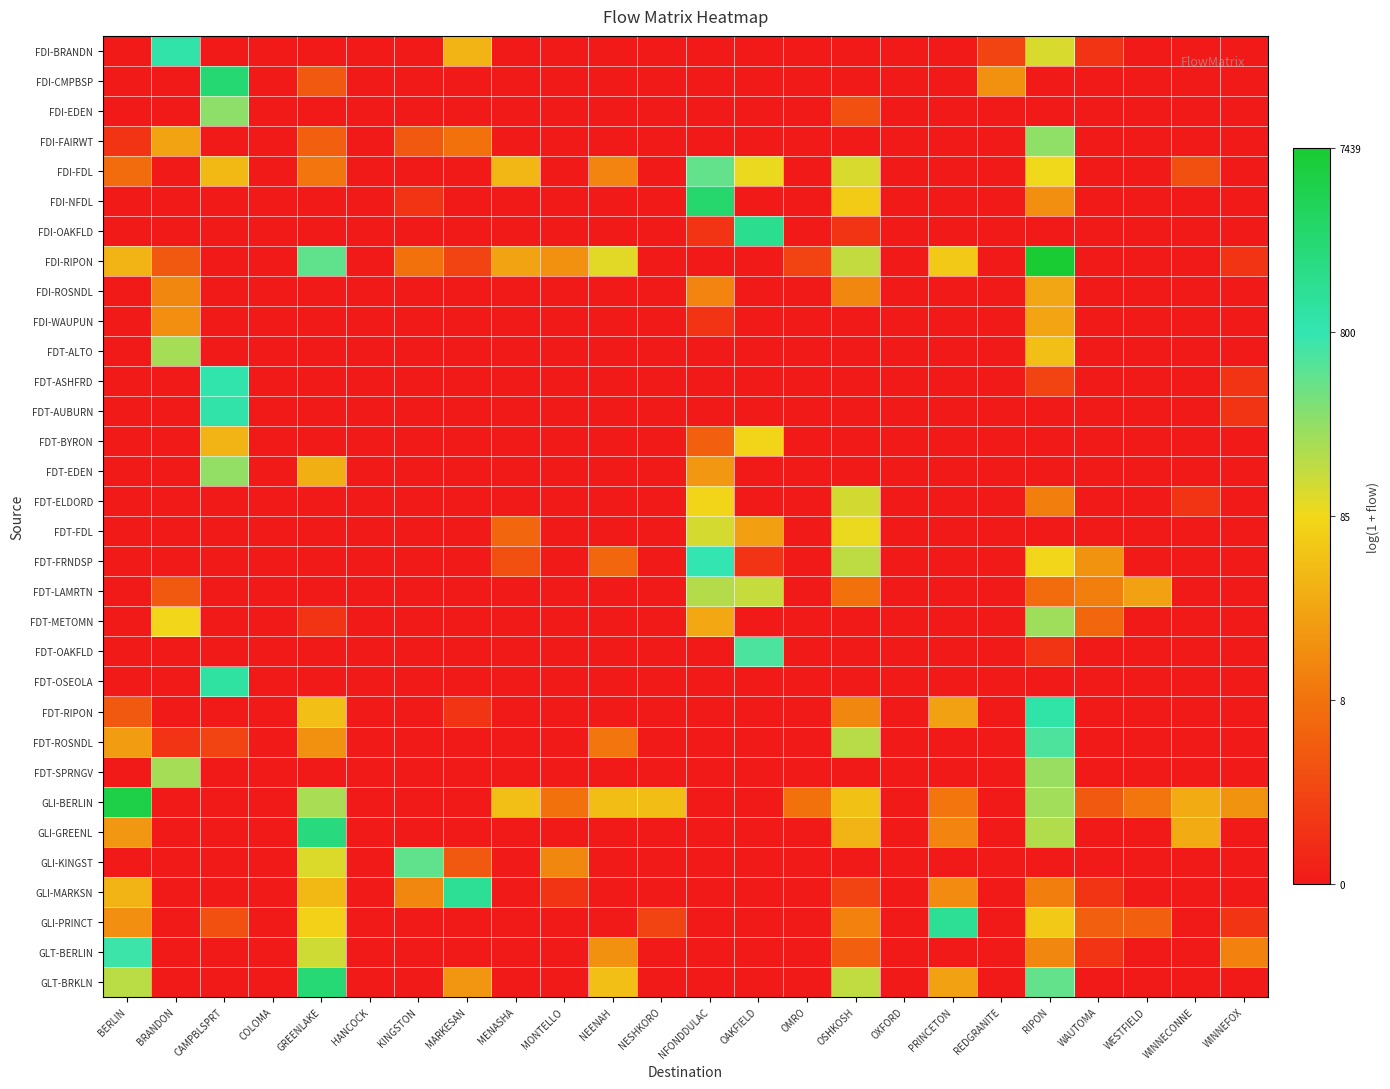

At REDGRANITE, list the series in order from largest to smallest.

FDI-CMPBSP, FDI-BRANDN, FDI-EDEN, FDI-FAIRWT, FDI-FDL, FDI-NFDL, FDI-OAKFLD, FDI-RIPON, FDI-ROSNDL, FDI-WAUPUN, FDT-ALTO, FDT-ASHFRD, FDT-AUBURN, FDT-BYRON, FDT-EDEN, FDT-ELDORD, FDT-FDL, FDT-FRNDSP, FDT-LAMRTN, FDT-METOMN, FDT-OAKFLD, FDT-OSEOLA, FDT-RIPON, FDT-ROSNDL, FDT-SPRNGV, GLI-BERLIN, GLI-GREENL, GLI-KINGST, GLI-MARKSN, GLI-PRINCT, GLT-BERLIN, GLT-BRKLN